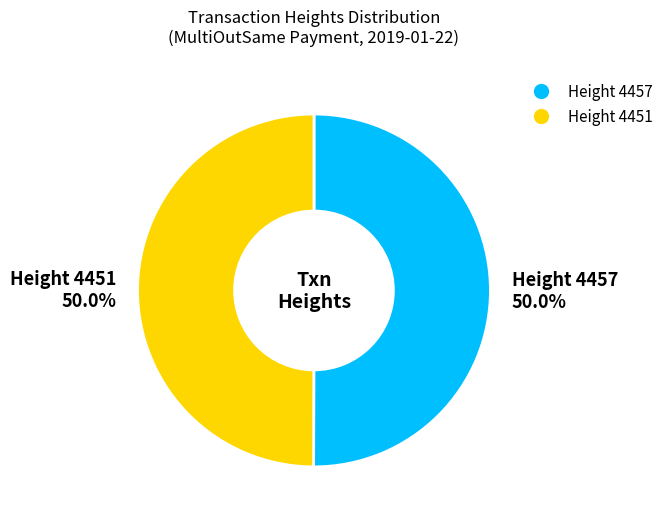

Is the sum of Height 4457 and Height 4451 greater than half?

Yes